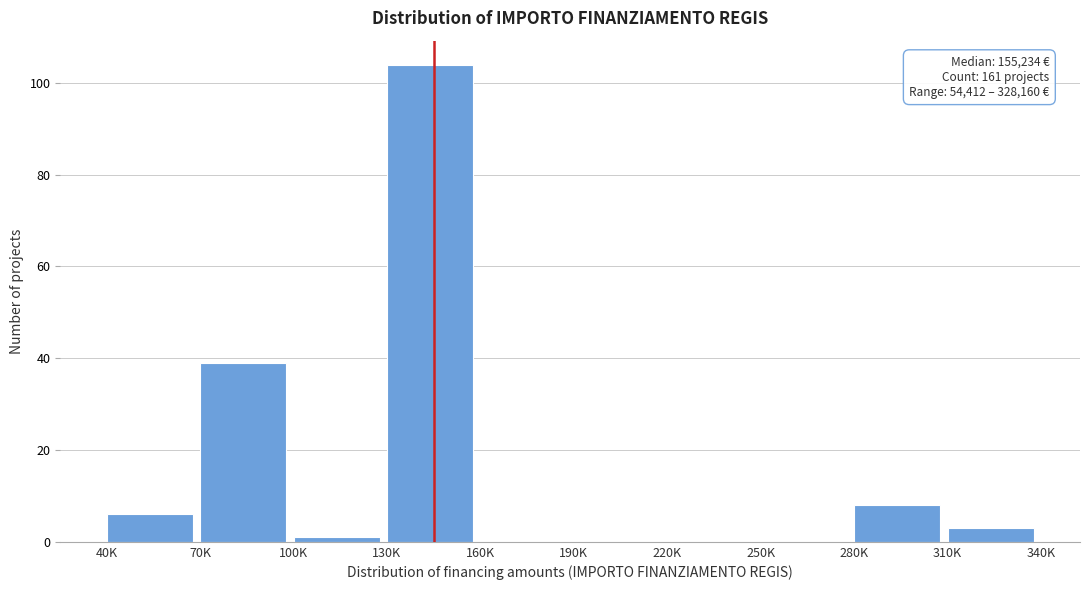

Reading left to right, what are all the values shown in this chart?

40K=6	70K=39	100K=1	130K=104	160K=0	190K=0	220K=0	250K=0	280K=8	310K=3